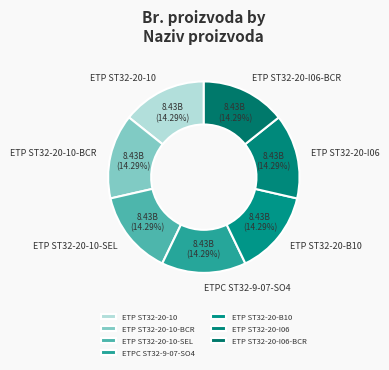

Does ETP ST32-20-I06 represent more than half of the total?

No